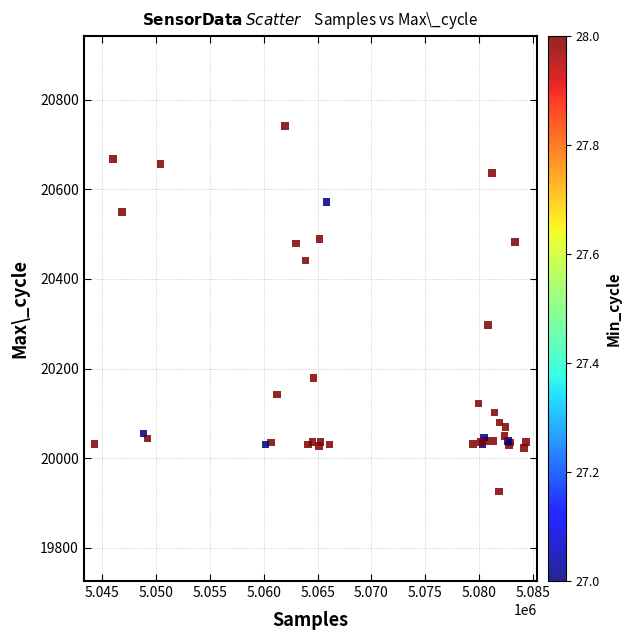

What Y value in the scatter plot is closest to 20334?

20297